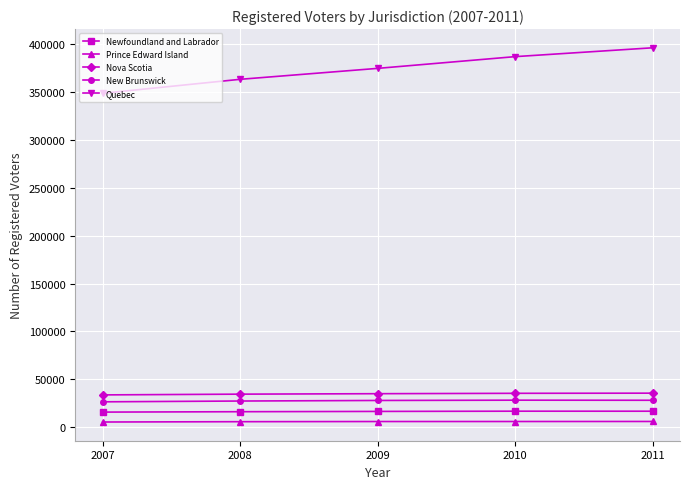

Which series has the largest total across all categories?

Quebec